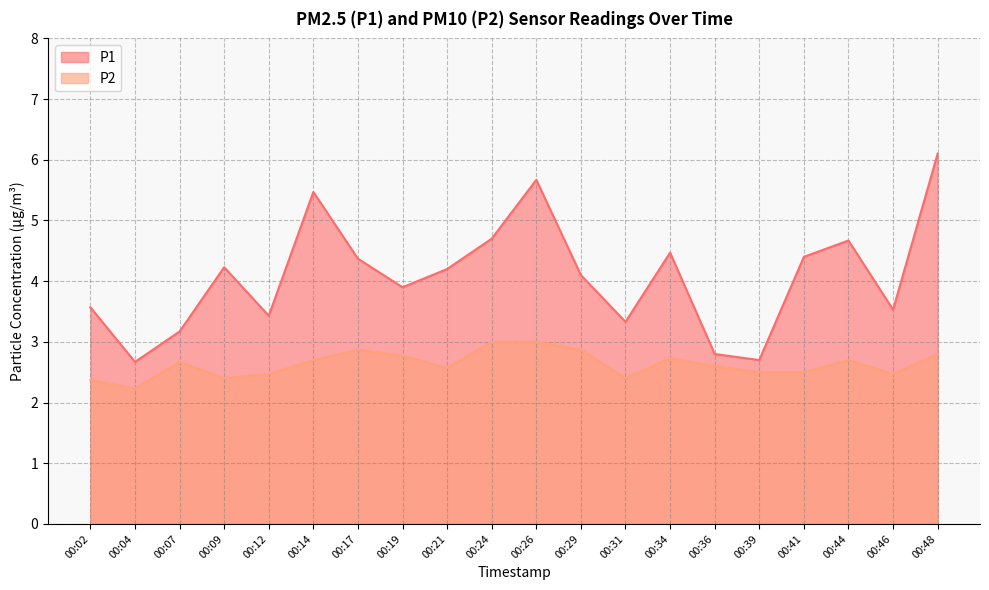

What is the approximate value of P2 at 00:29?

2.9